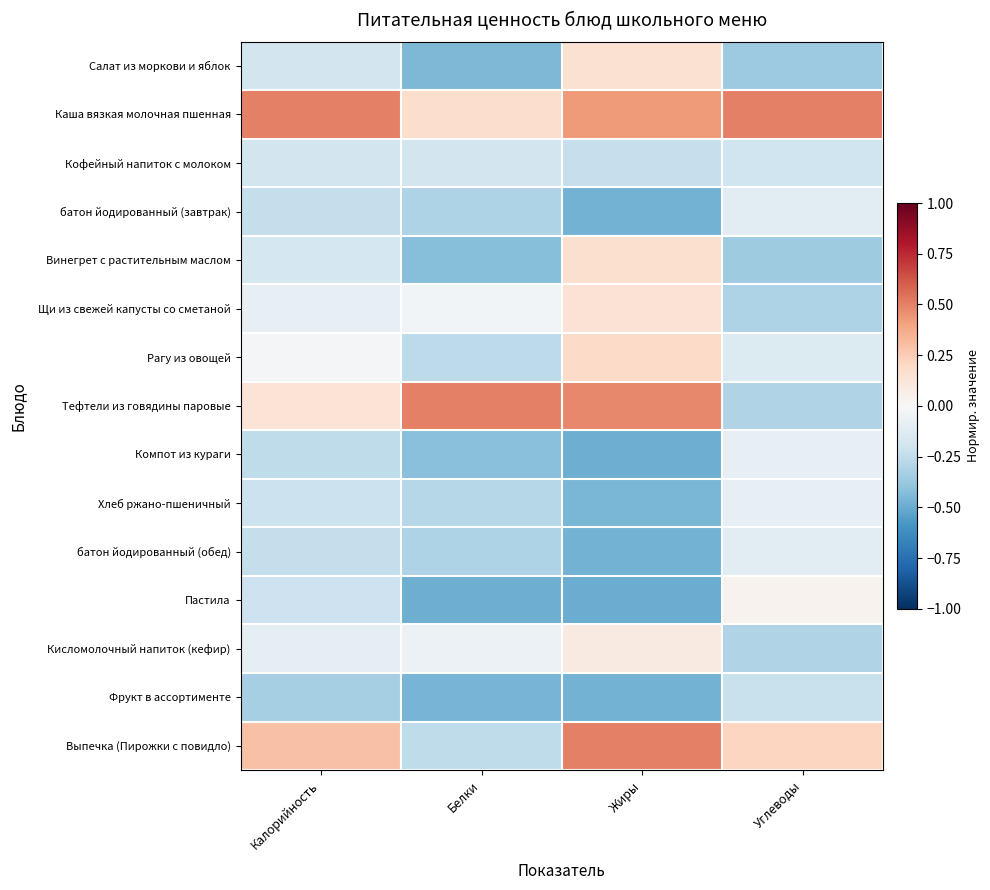

At how many categories does at least one series exceed 0?

4